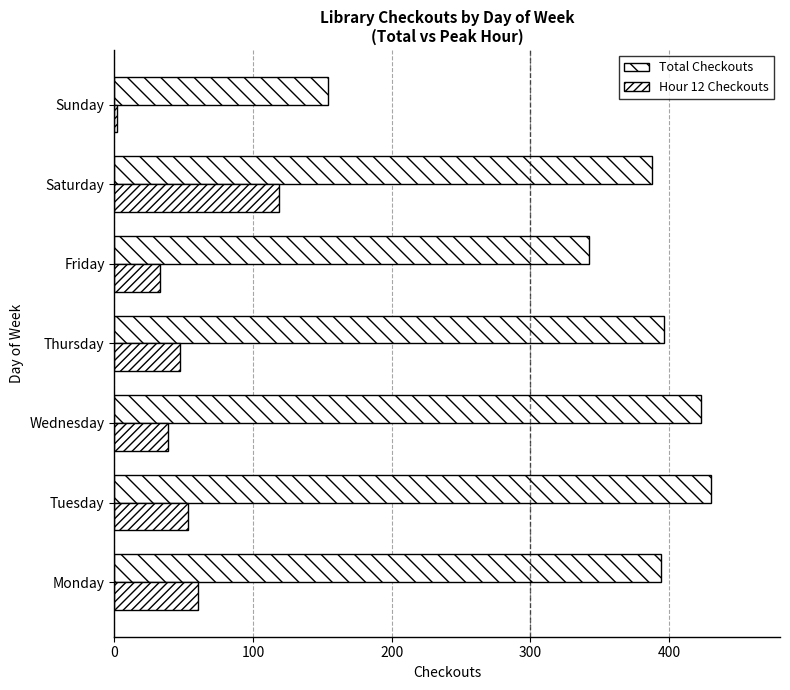

How many data points does each series have?

7